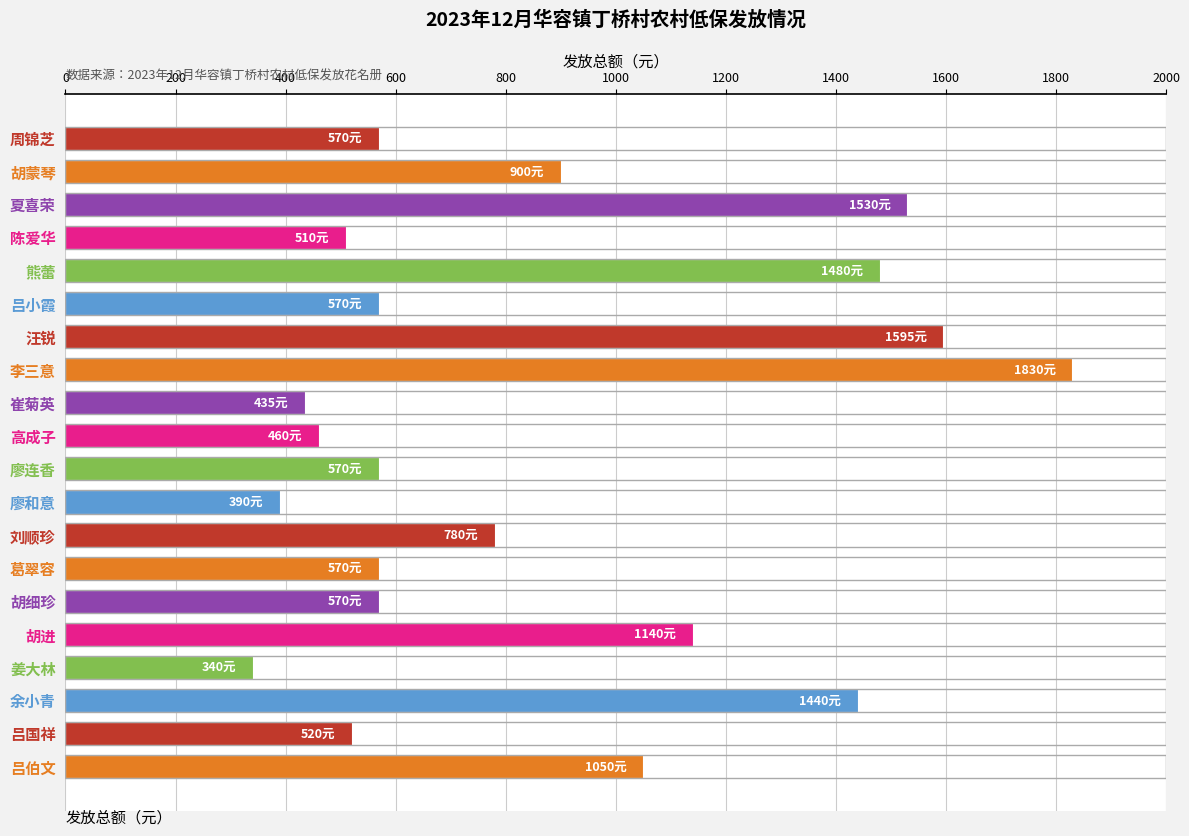

What is the approximate value at 廖连香, to the nearest 10?

570